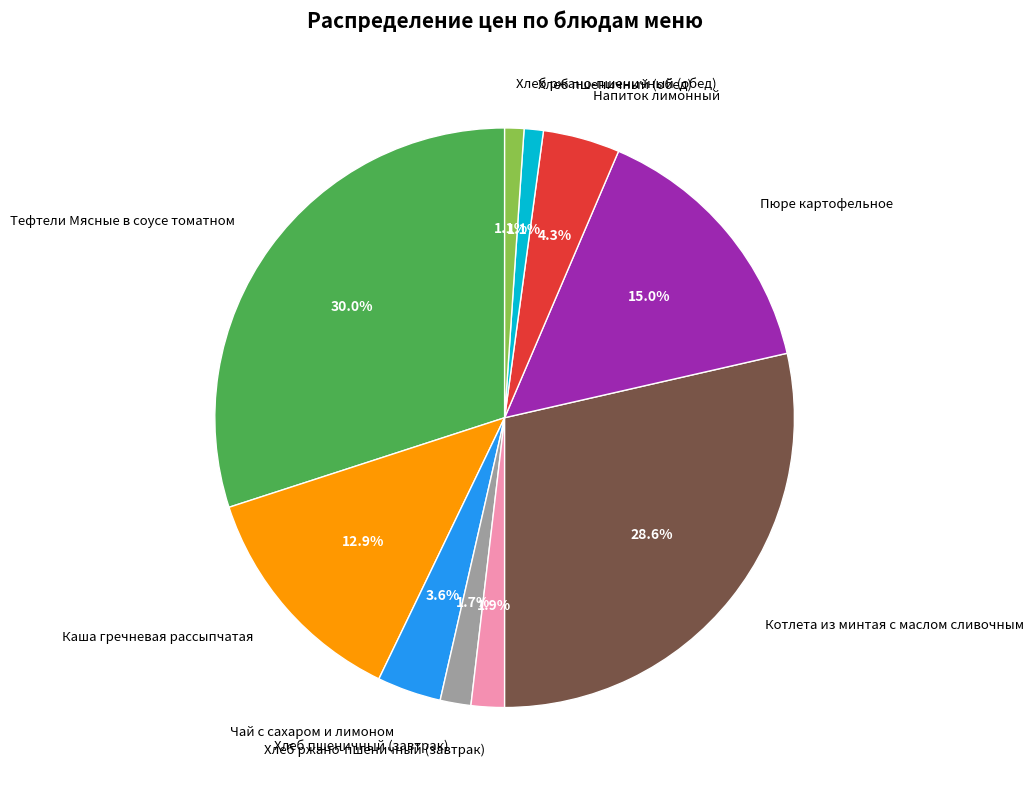

Combined, do Хлеб пшеничный (завтрак) and Котлета из минтая с маслом сливочным account for over 50%?

No